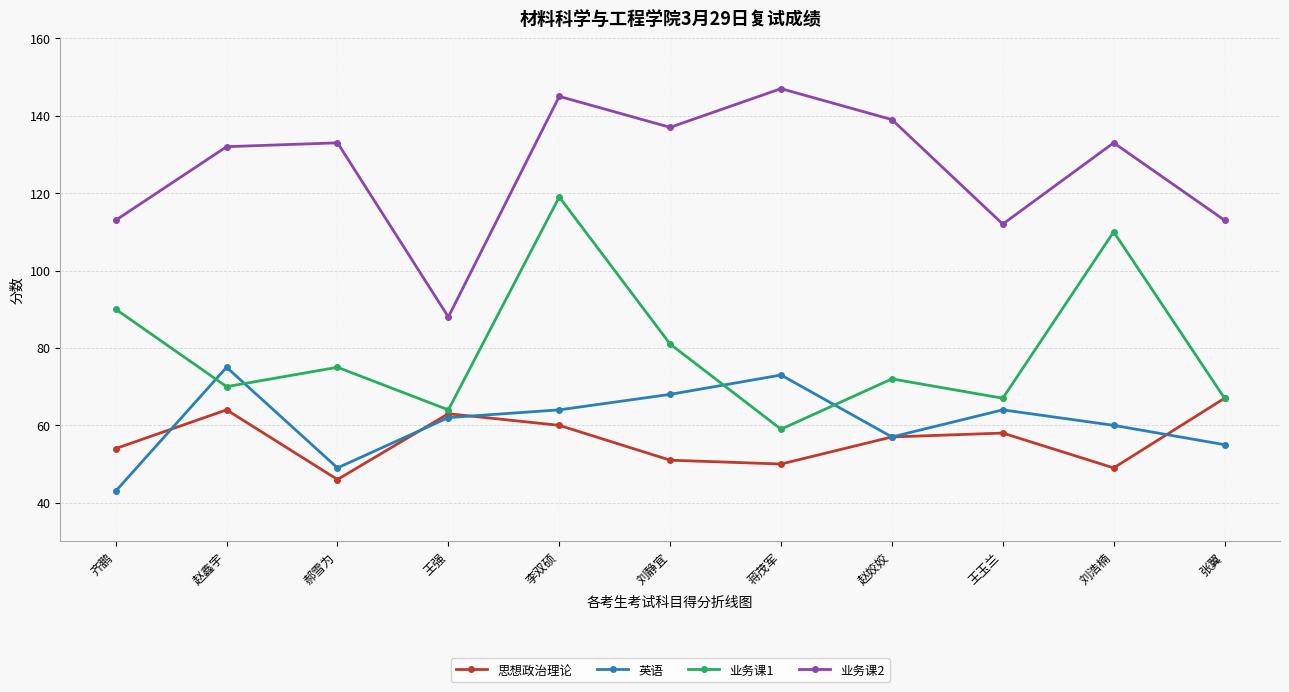

Does the chart have visible grid lines?

Yes